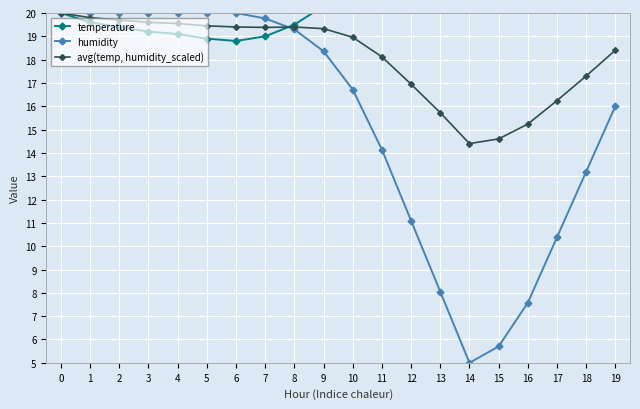

Is it true that humidity equals 19.8 at 7?

True